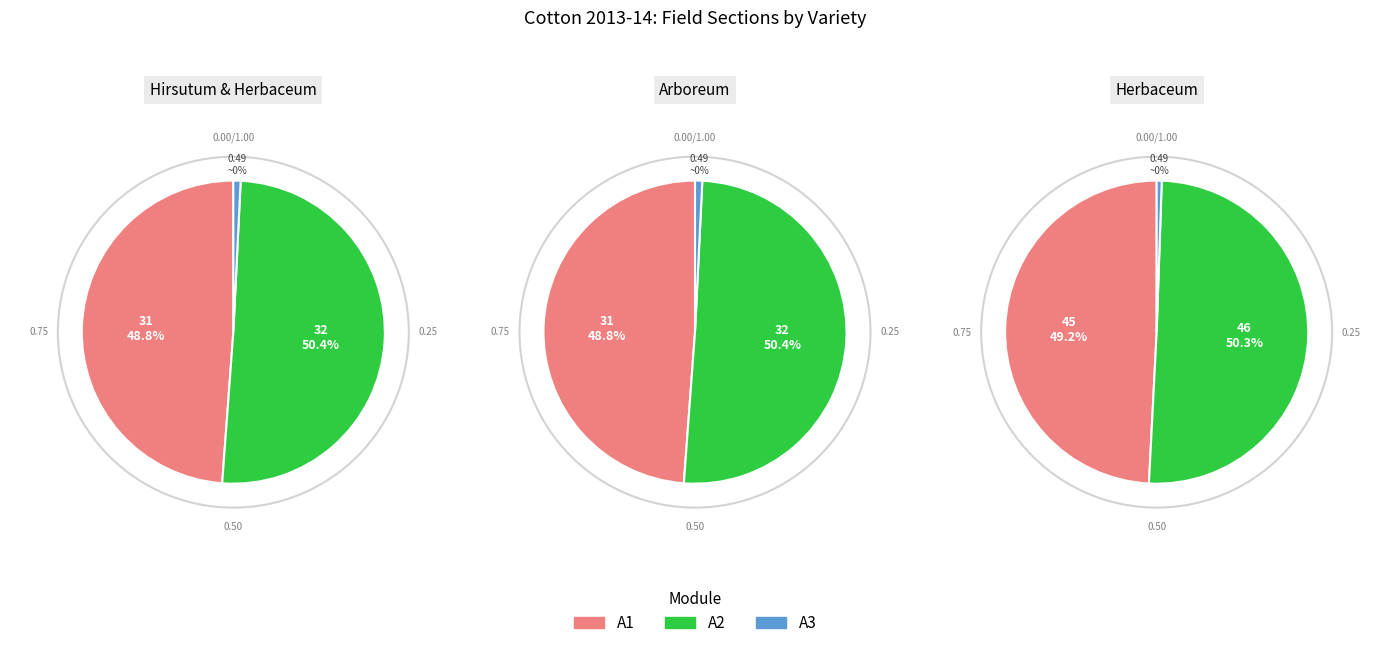

Combined, what portion of the pie is Hirsutum & Herbaceum and Herbaceum?

66.7%